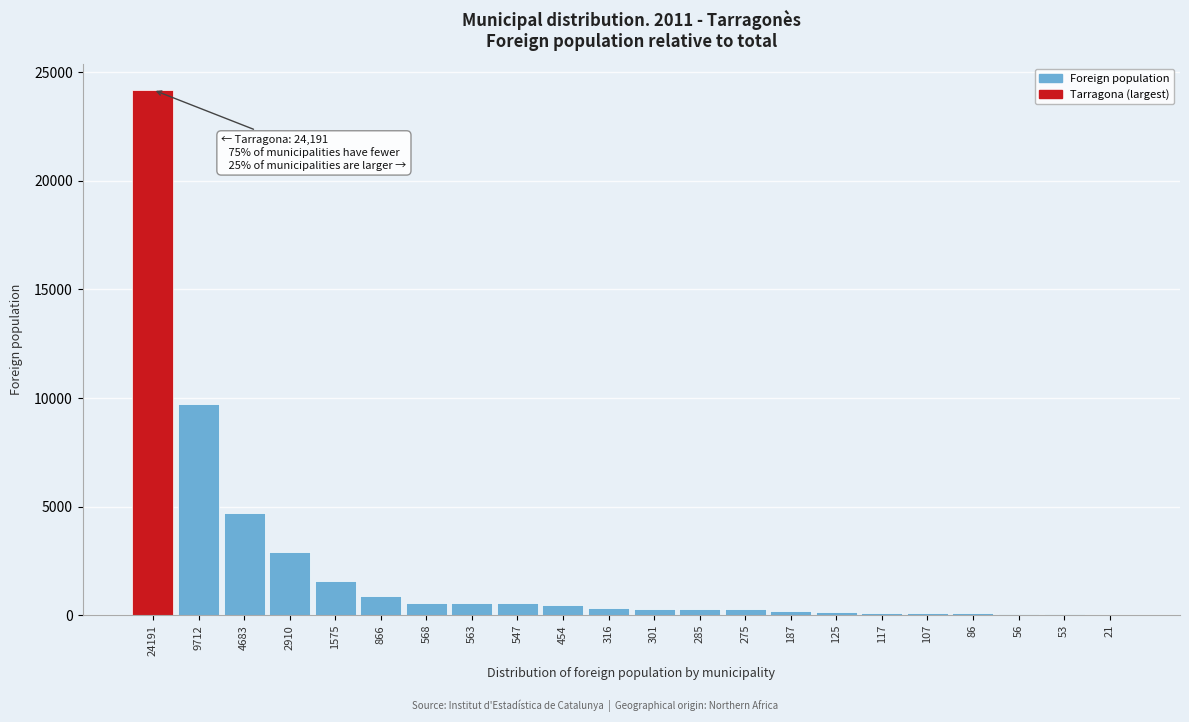

What is the sum of all values?

47998